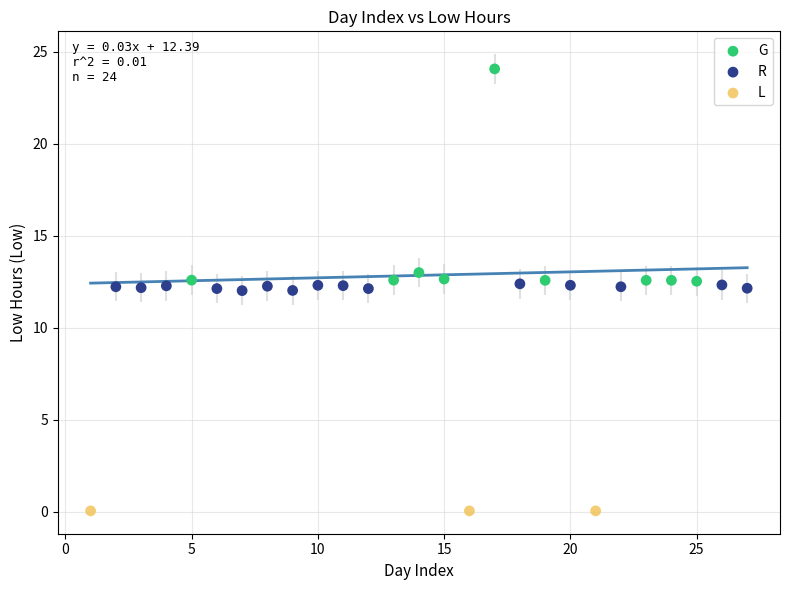

Which series reaches the maximum Y coordinate?

G